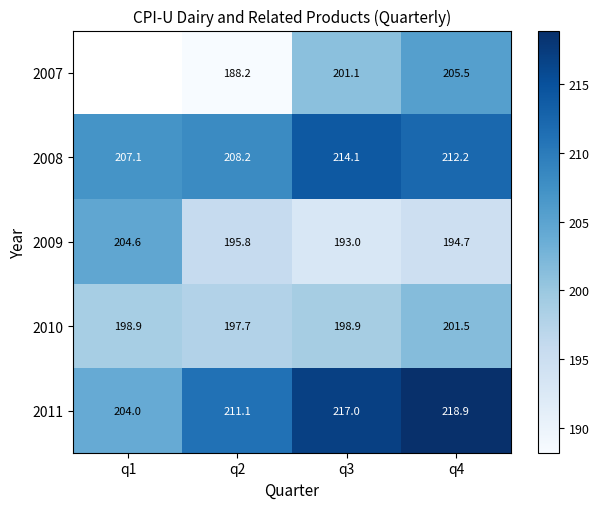

Is the value of 2008 at q3 greater than the value of 2007 at q3?

Yes